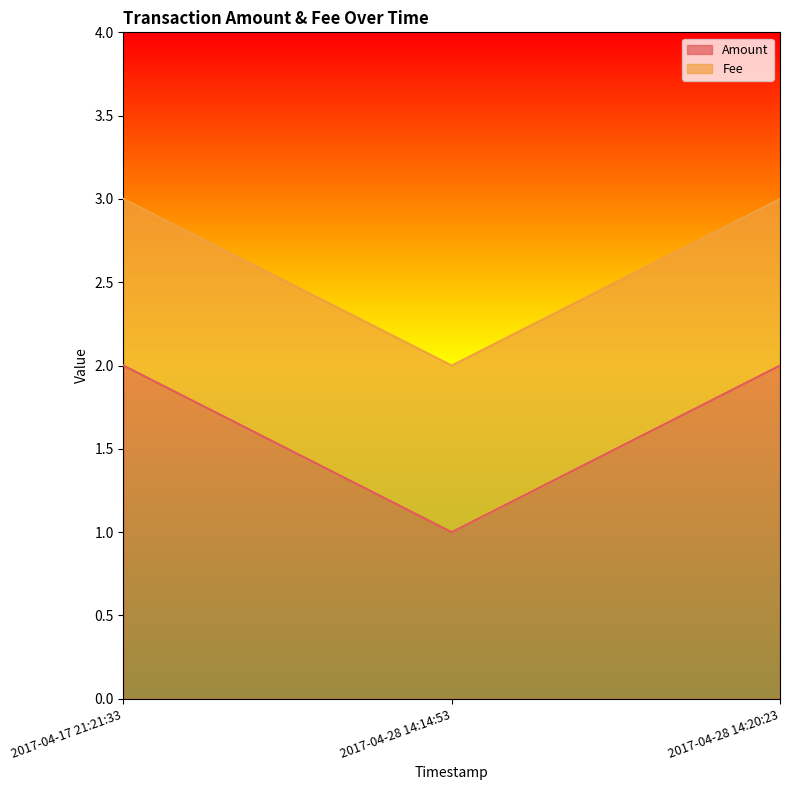

List the labels in order of value, largest first.

2017-04-17 21:21:33, 2017-04-28 14:20:23, 2017-04-28 14:14:53